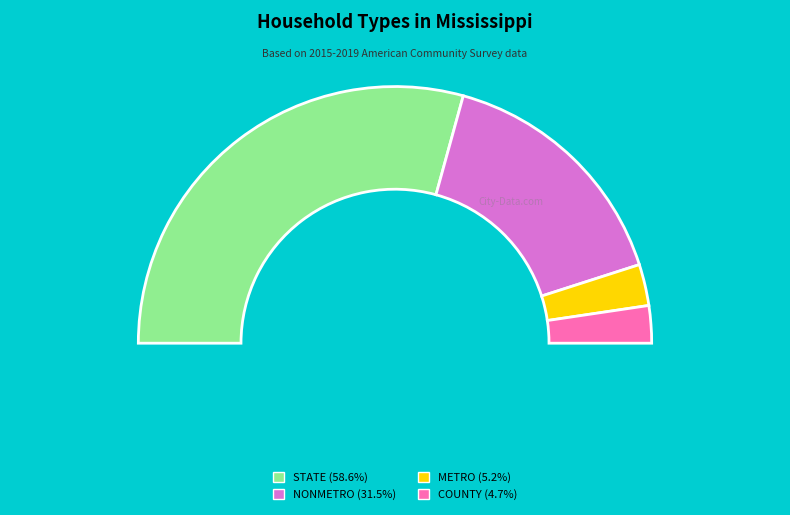

Is the sum of COUNTY and METRO greater than half?

No